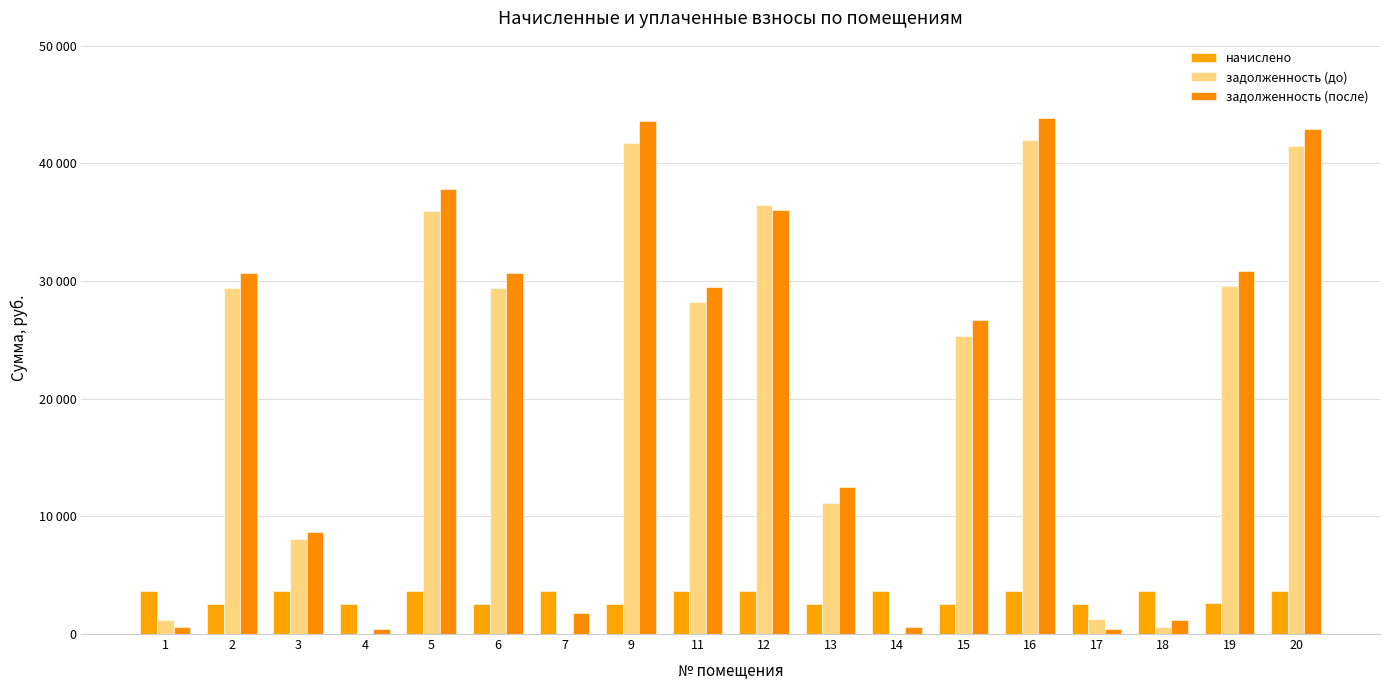

Rank the series at 7 from highest to lowest value.

начислено, задолженность (после), задолженность (до)